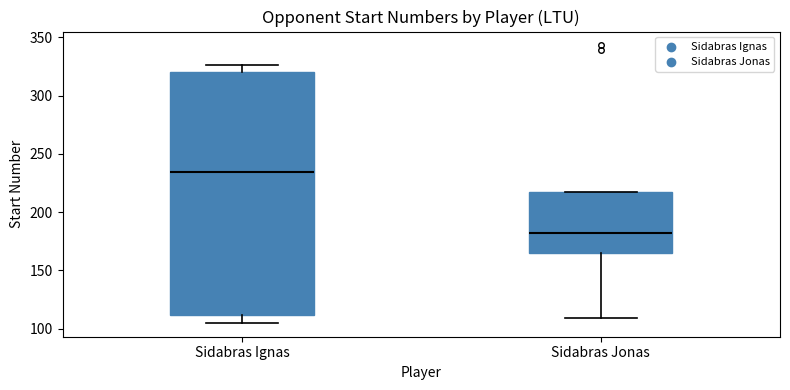

Reading left to right, transcribe this box plot: for each box, give where its median line is, the range the box spans, and where its two whiskers end, as read against the y-axis. The values are not printed on the chart, so give them approximately, as read against the axis.

Sidabras Ignas: median 235, box 110 to 320, whiskers 105 to 325
Sidabras Jonas: median 180, box 165 to 215, whiskers 110 to 215